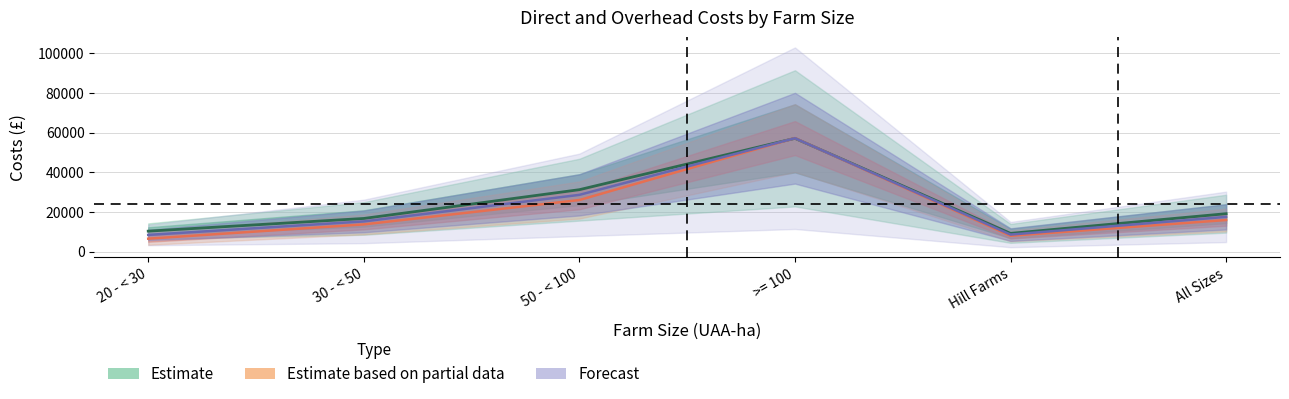

What is the highest value of the TOTAL DIRECT COSTS series?

57087.0